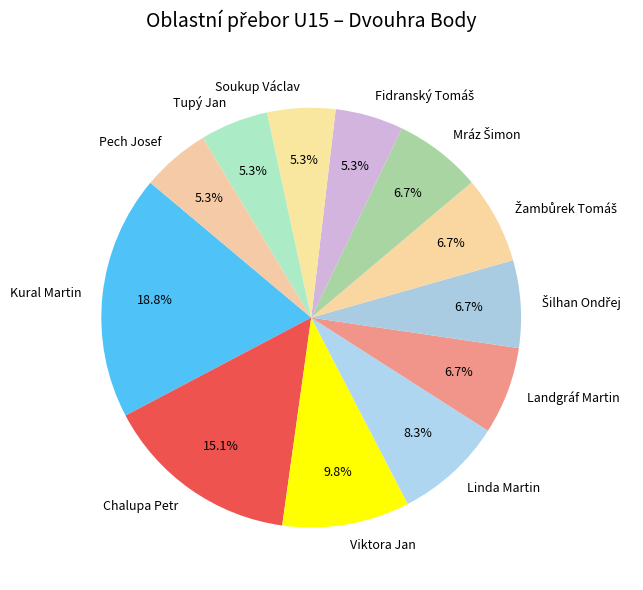

Is there any slice that represents more than half of the pie?

No